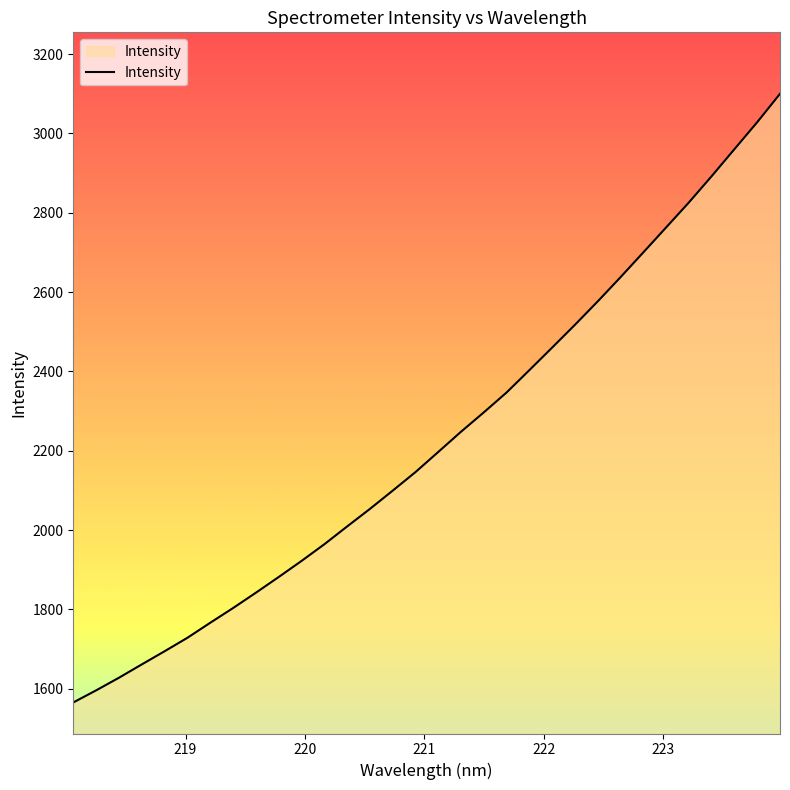

How many lines are shown in the chart?

1